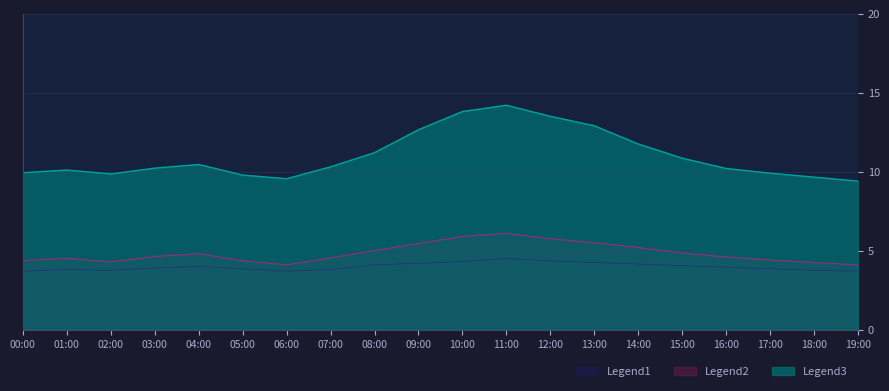

How many data points in P1 are above 10?

13